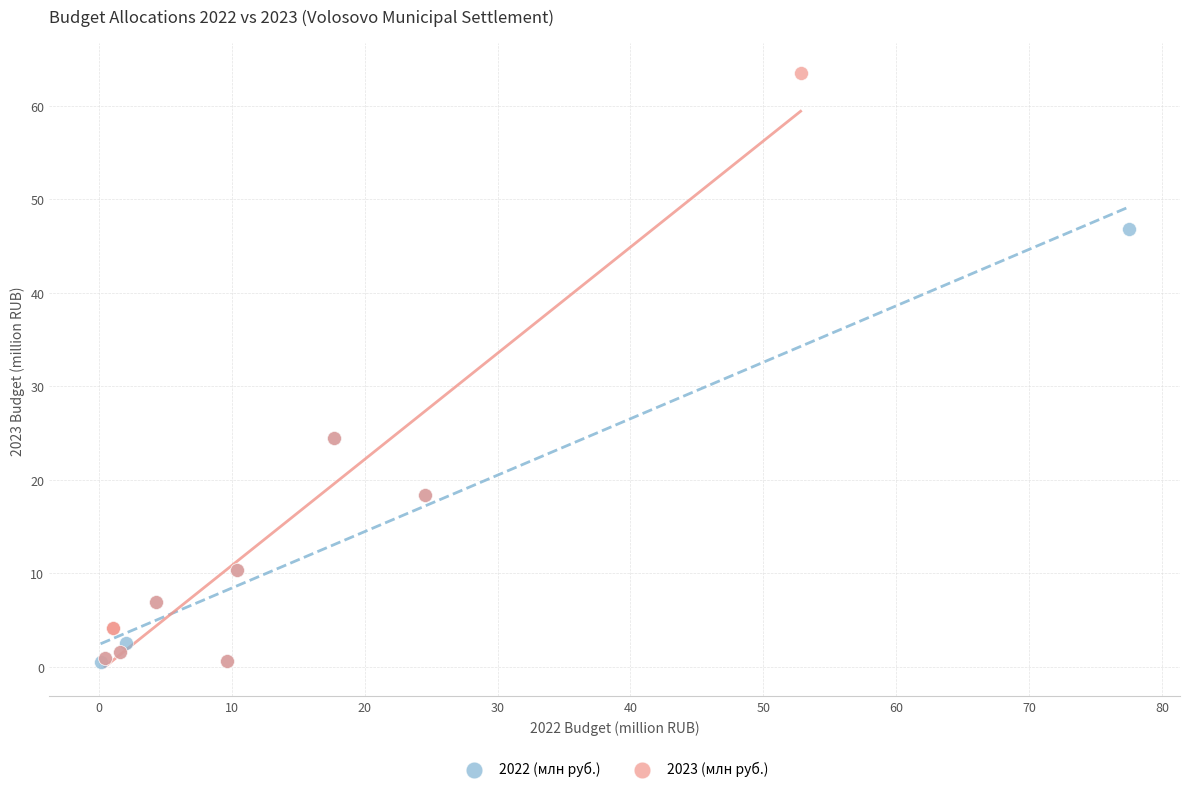

Which series contains the highest Y value?

2023 (млн руб.)